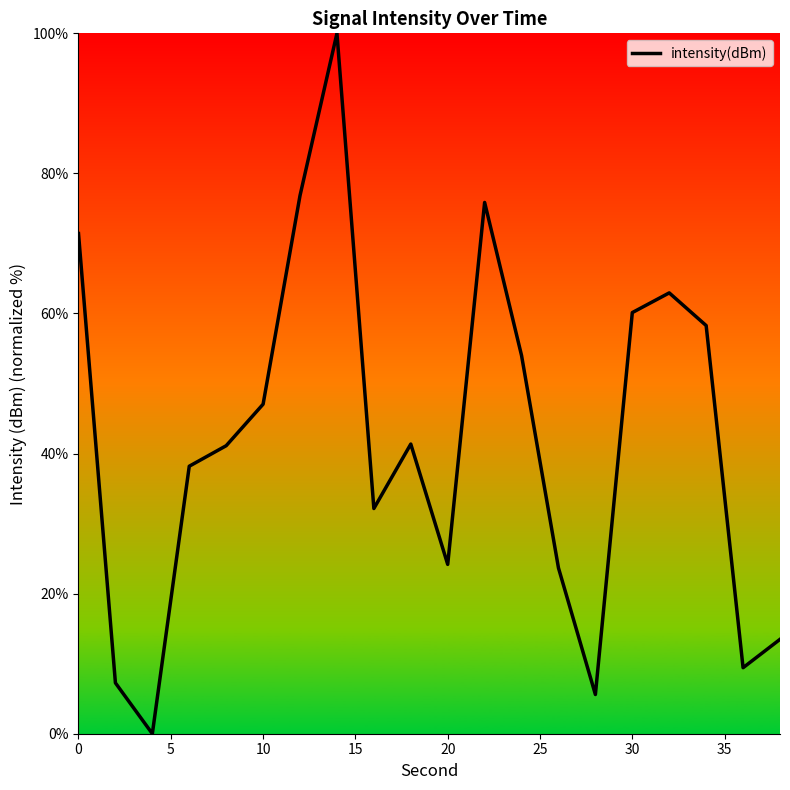

What is the maximum value shown in the chart?

100.0